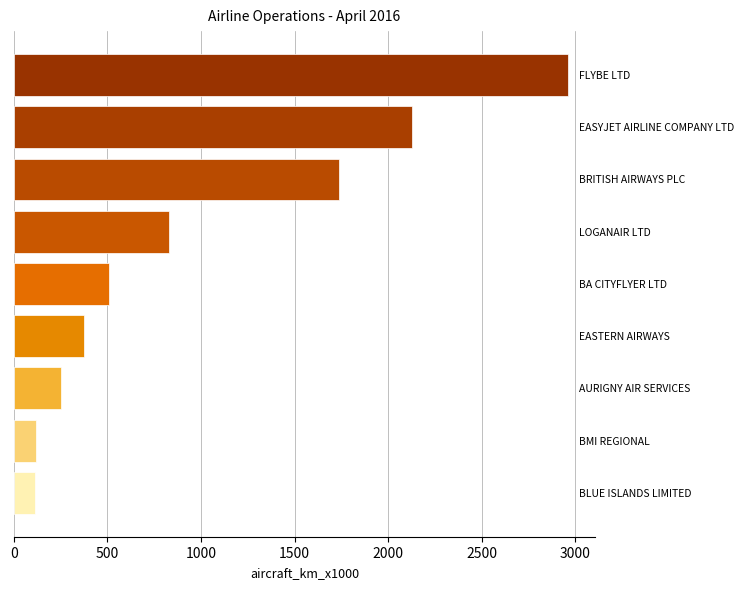

What is the value of the 3rd bar from the top?

1737